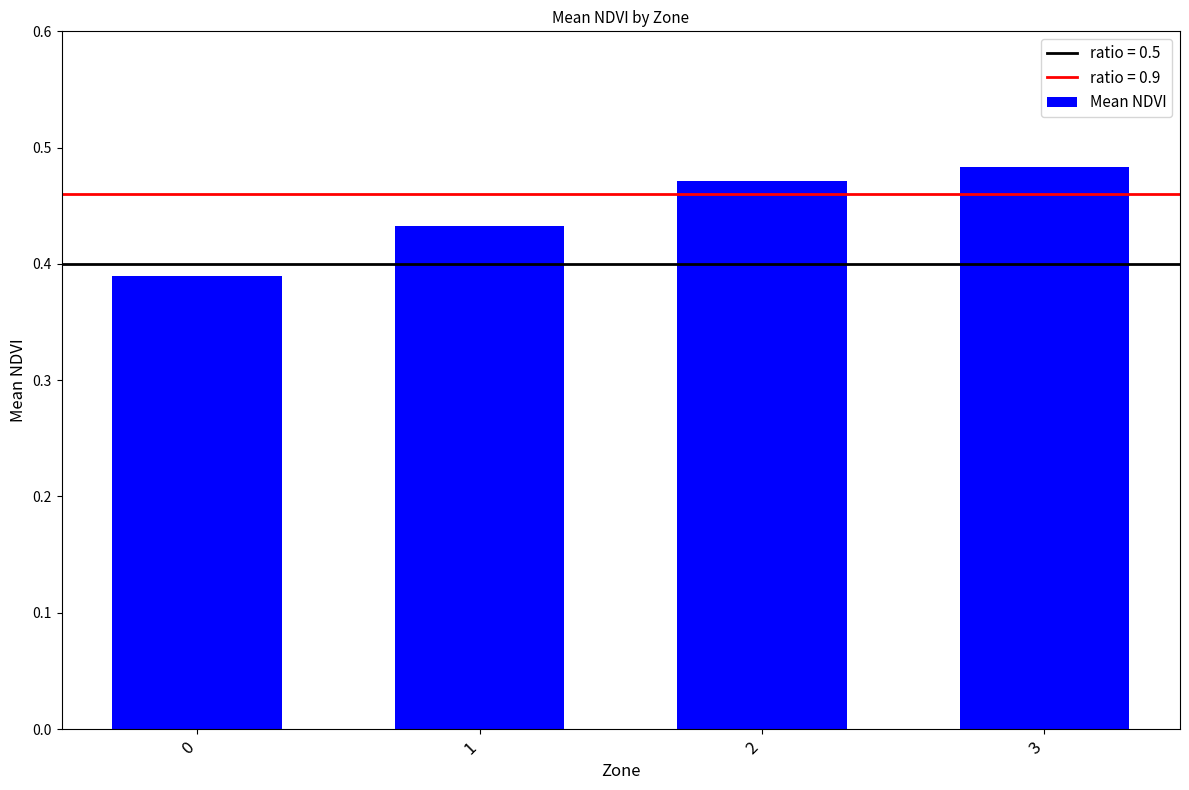

List the labels in order of value, smallest first.

0, 1, 2, 3